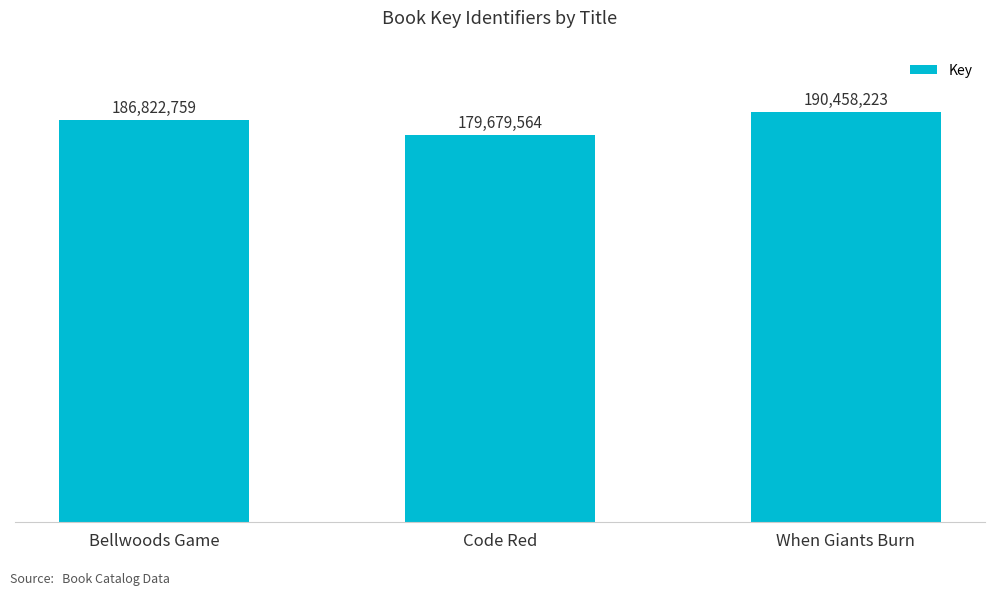

Reading left to right, extract all data points from this chart.

186822759	179679564	190458223